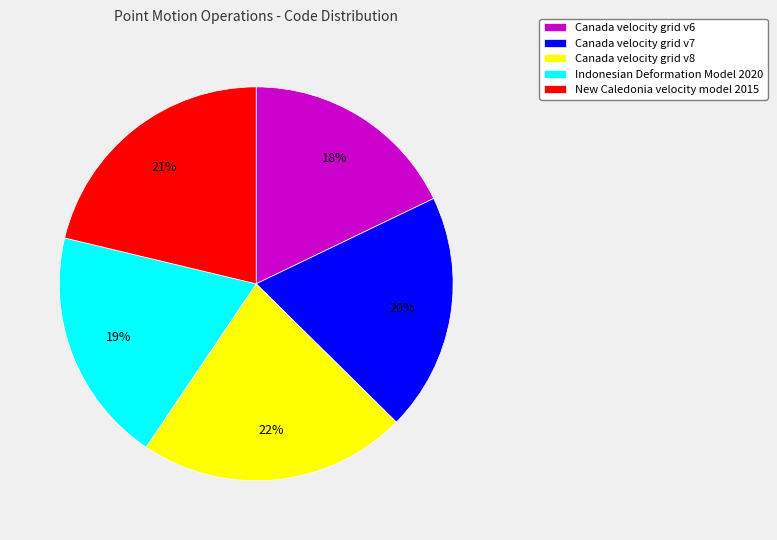

To the nearest percent, what is the average slice percentage?

20%